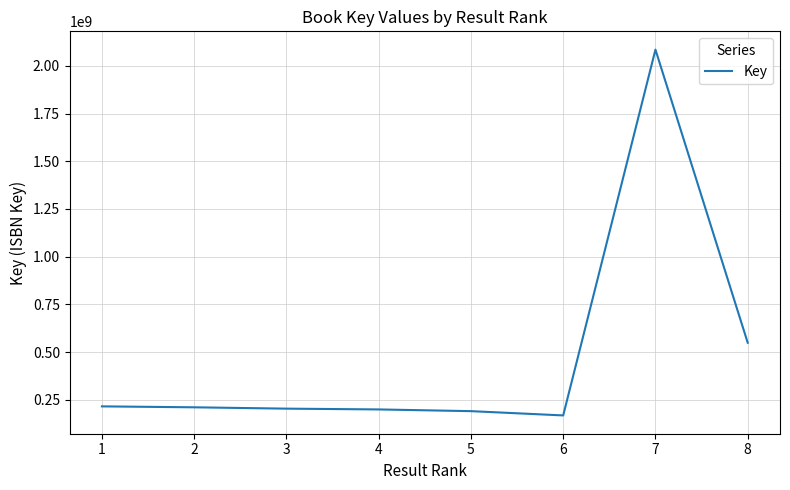

Where is the data nearest to the value 1126610065?

8